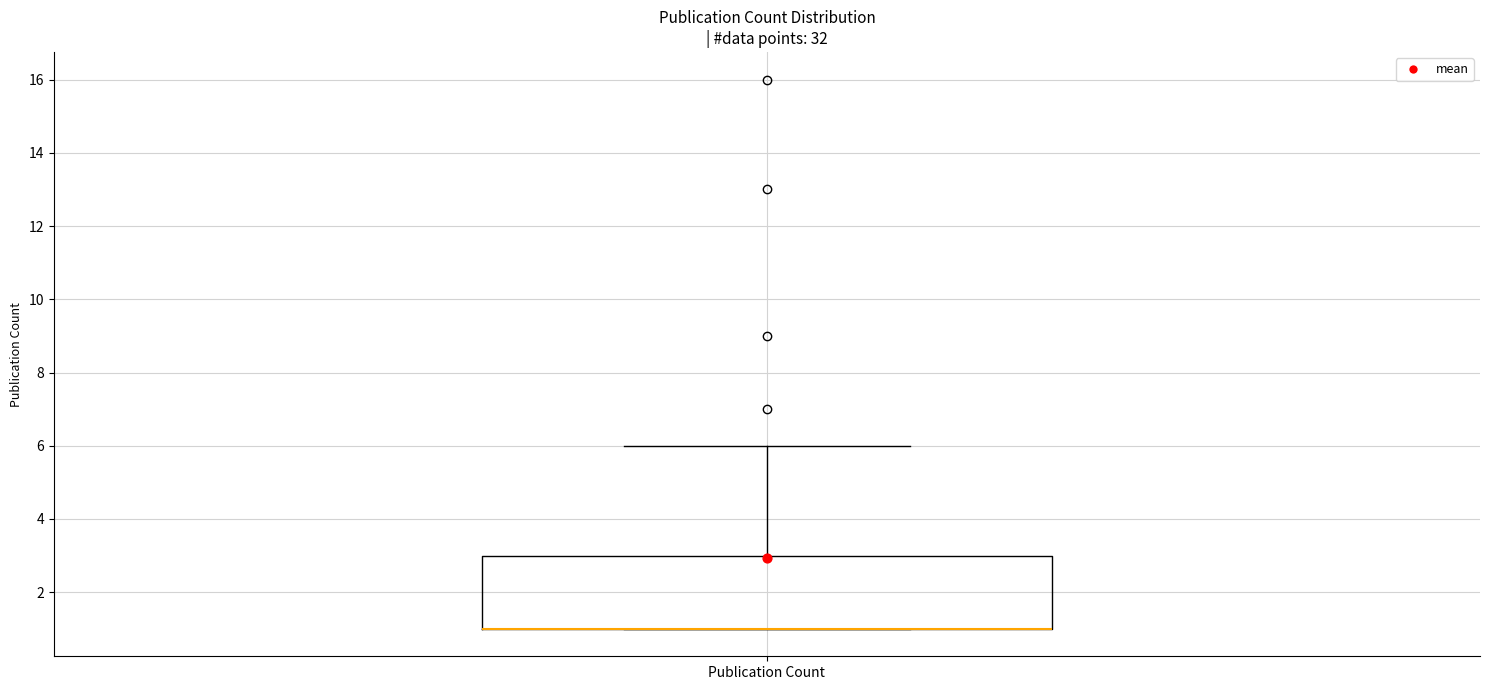

Read this box plot against the y-axis: the position of the median line, the range covered by the box, and the ends of both whiskers. The values are not printed on the chart, so give them approximately, as read against the axis.

median 1 (drawn on the box's lower edge), box 1 to 3, whiskers 1 to 6